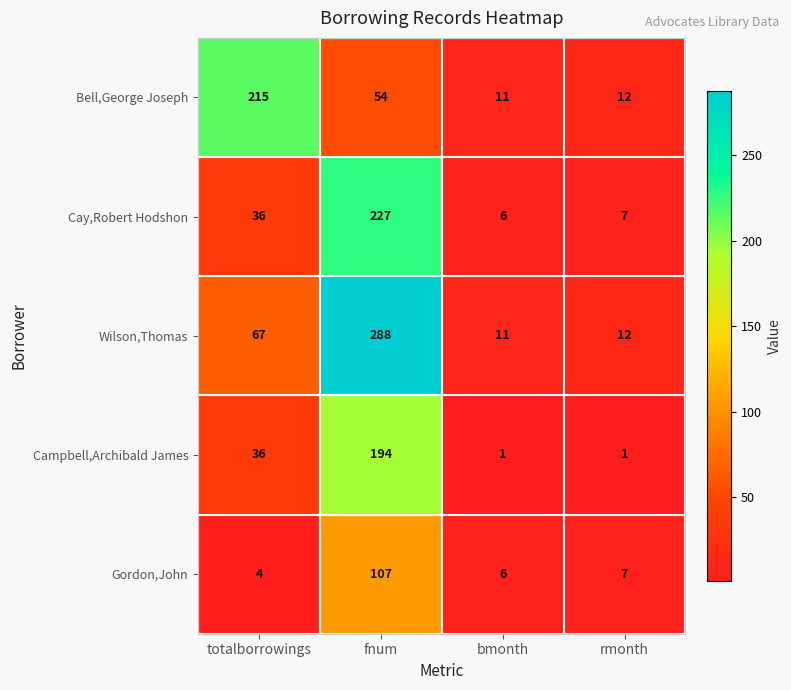

List the series in order of their peak value, highest first.

Wilson,Thomas, Cay,Robert Hodshon, Bell,George Joseph, Campbell,Archibald James, Gordon,John